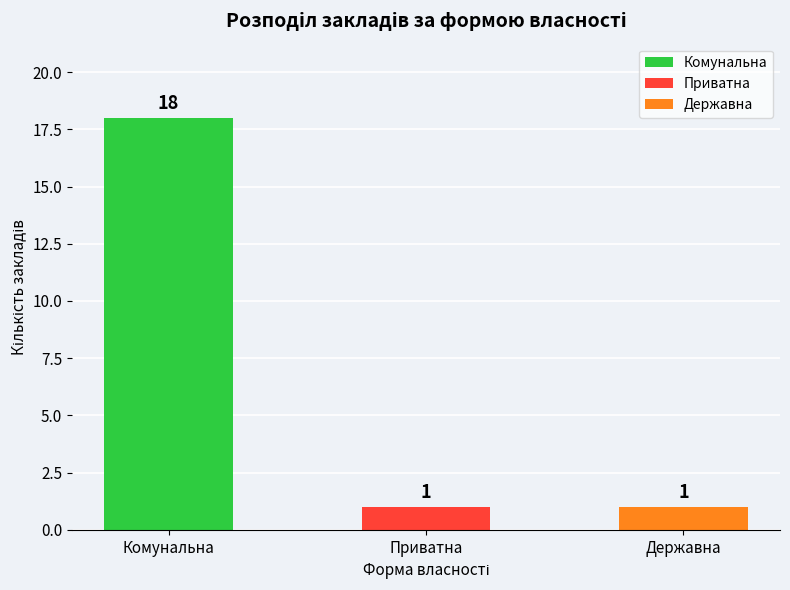

Reading right to left, extract all data points from this chart.

1	1	18